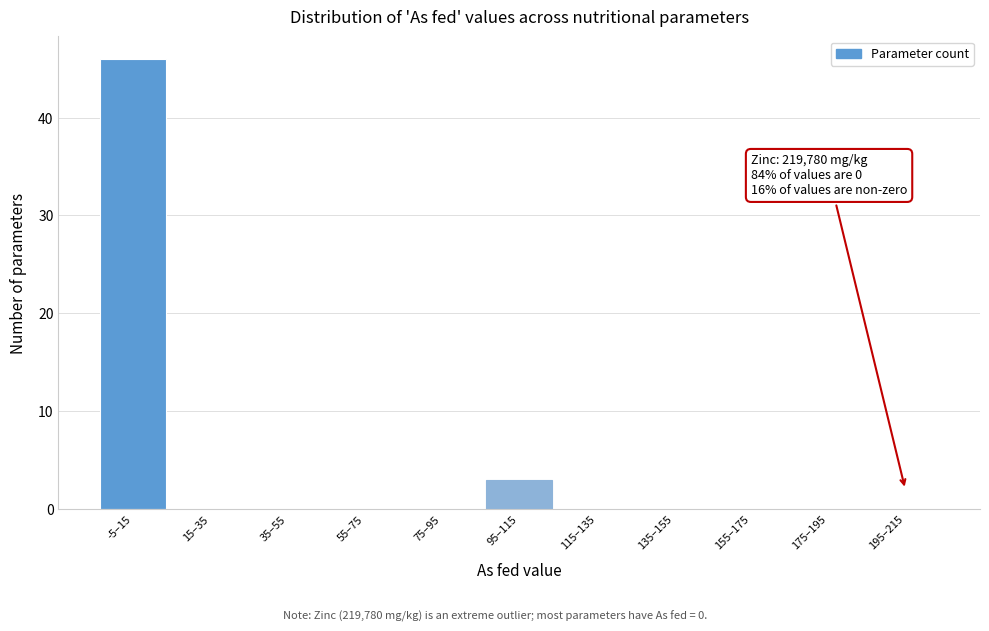

Reading left to right, what are all the values shown in this chart?

-5–15=46	15–35=0	35–55=0	55–75=0	75–95=0	95–115=3	115–135=0	135–155=0	155–175=0	175–195=0	195–215=0